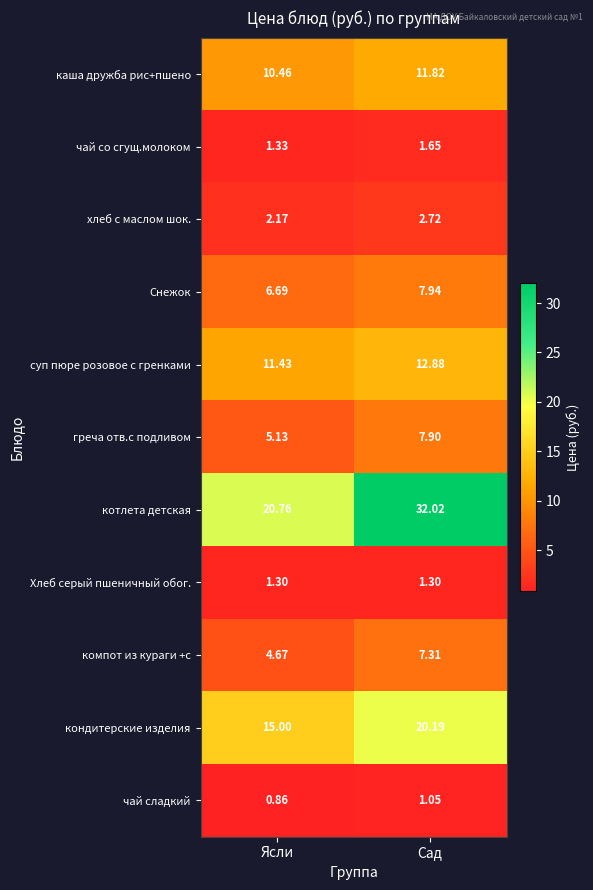

List the series in order of their peak value, lowest first.

чай сладкий, Хлеб серый пшеничный обог., чай со сгущ.молоком, хлеб с маслом шок., компот из кураги +с, греча отв.с подливом, Снежок, каша дружба рис+пшено, суп пюре розовое с гренками, кондитерские изделия, котлета детская